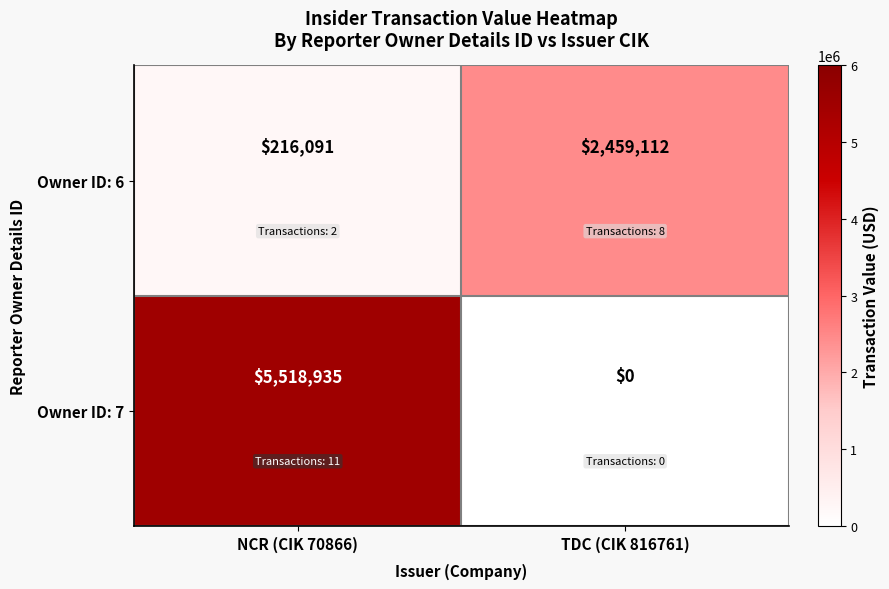

How many categories are shown in the chart?

2